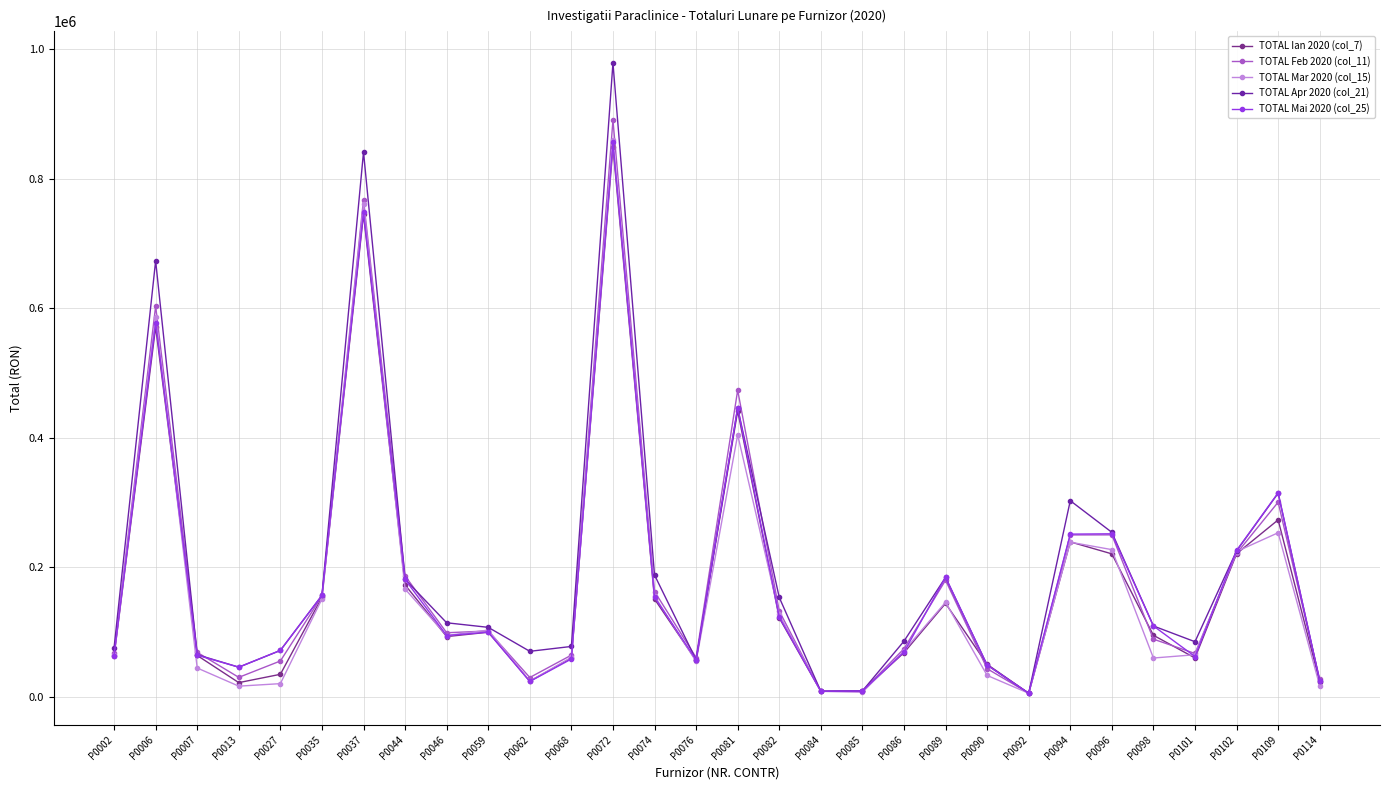

How many data points in TOTAL Ian 2020 (col_7) are above 94835?

15